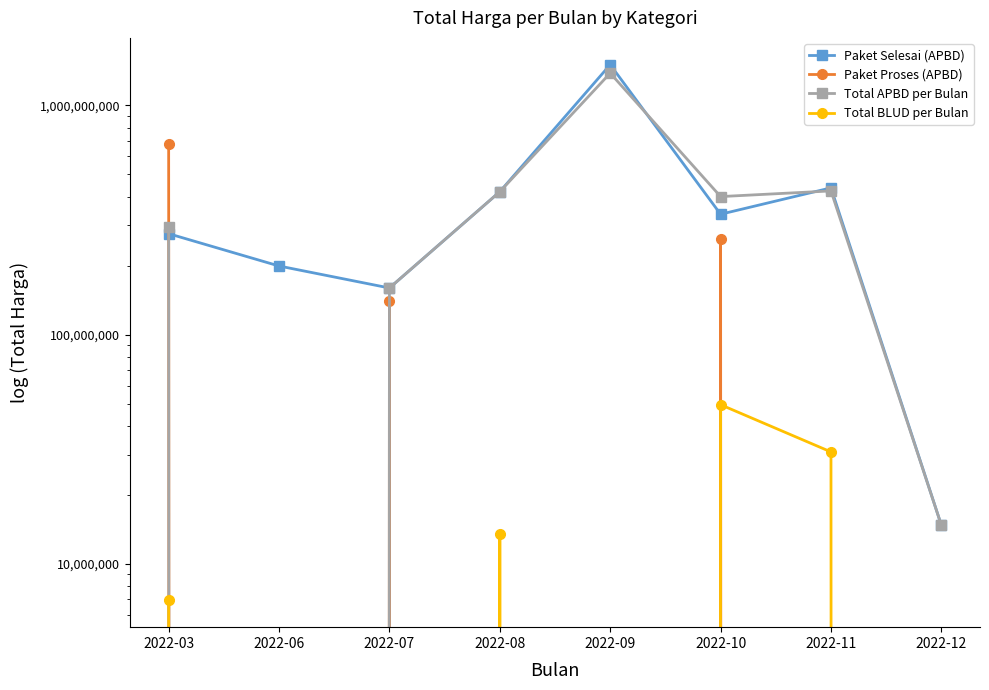

What is the sum of all Paket Selesai (APBD) values?

3345081695